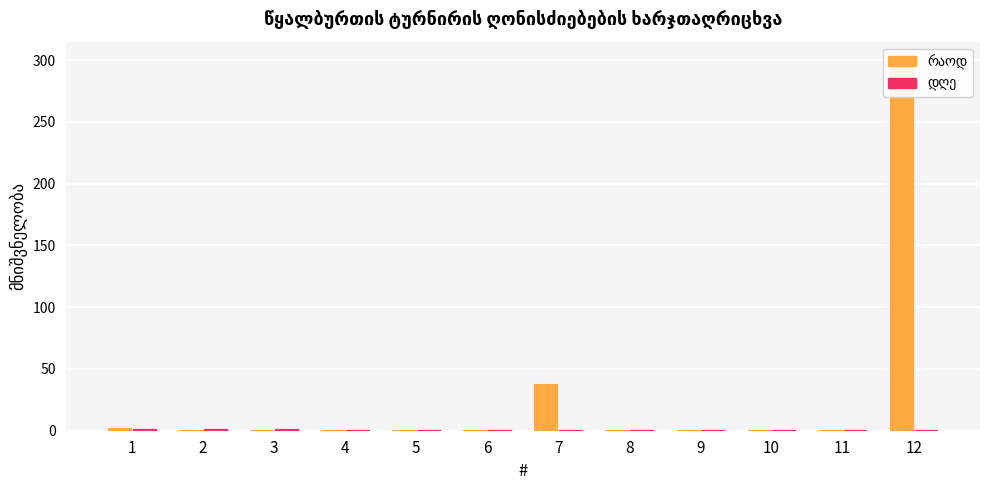

What is the total value across all series at 1?

5